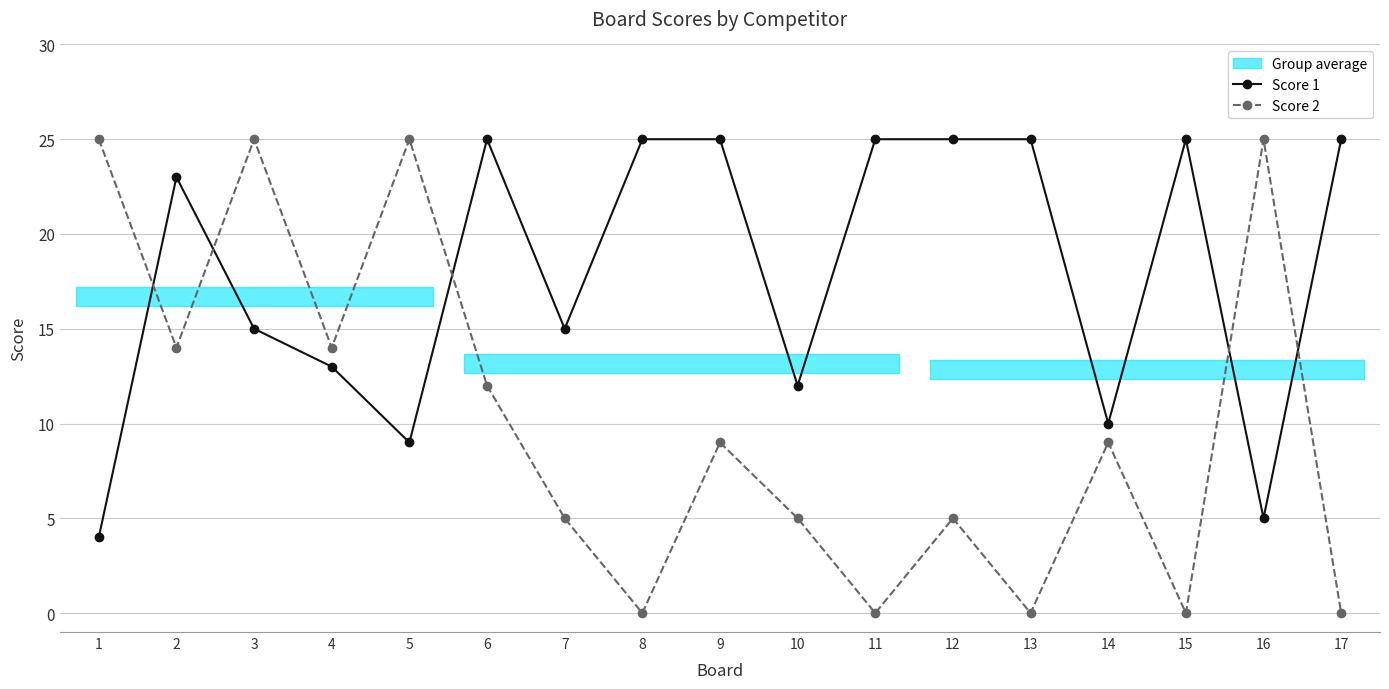

How many data points does each series have?

17